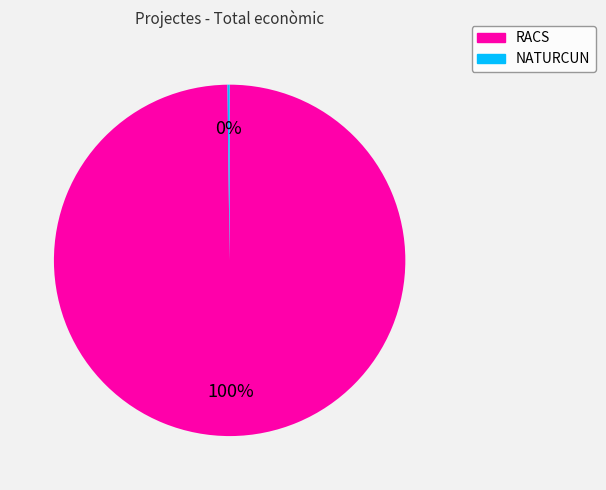

True or false: RACS accounts for 100% of the total.

True